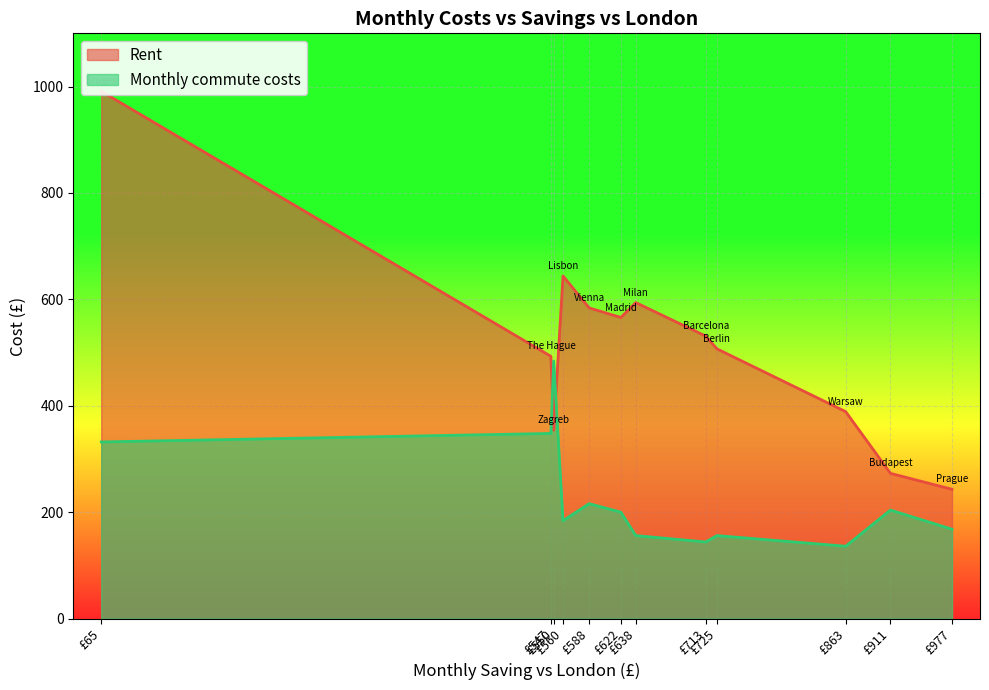

Where do Rent and Monthly commute costs first cross each other?

£560 and £550